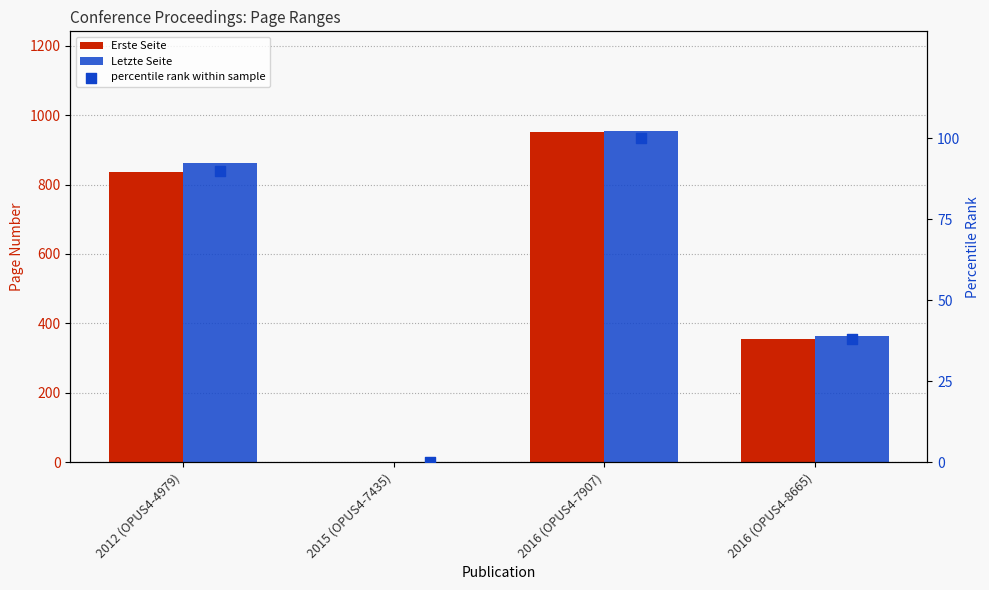

What is the total value across all series at 2012 (OPUS4-4979)?

1788